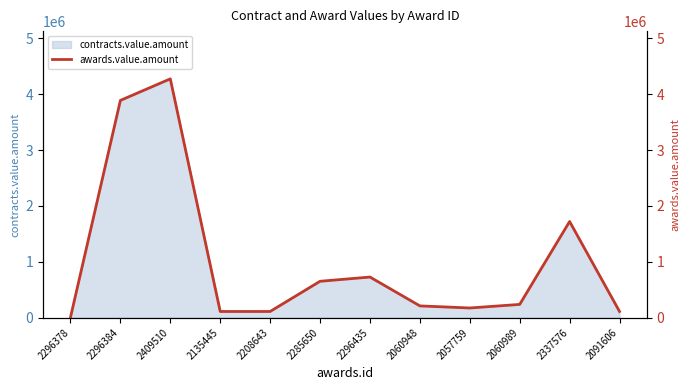

What is the smallest value displayed?

4070.0